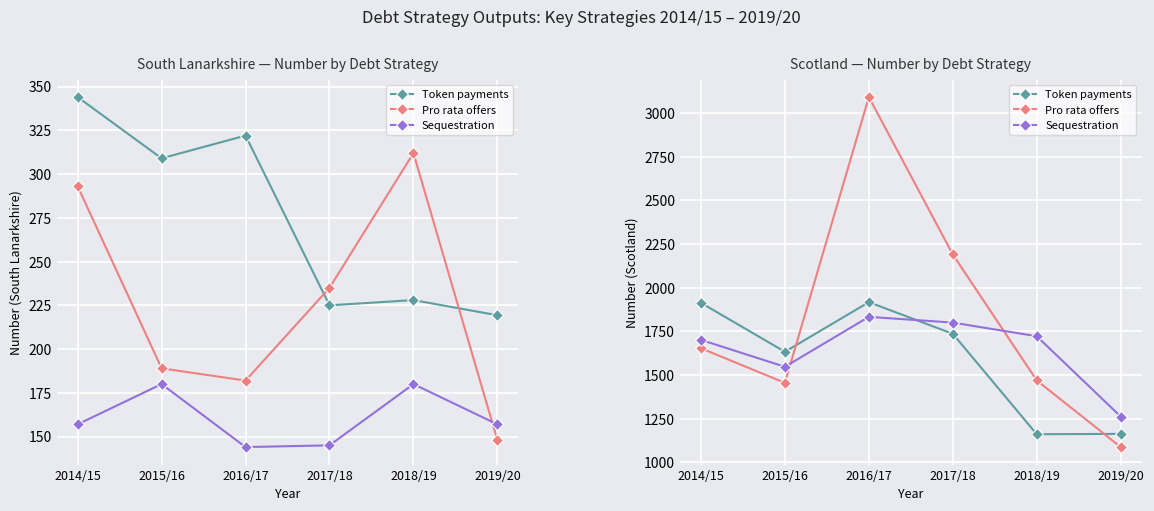

True or false: Token payments has a value of 368.8 at 2019/20.

False